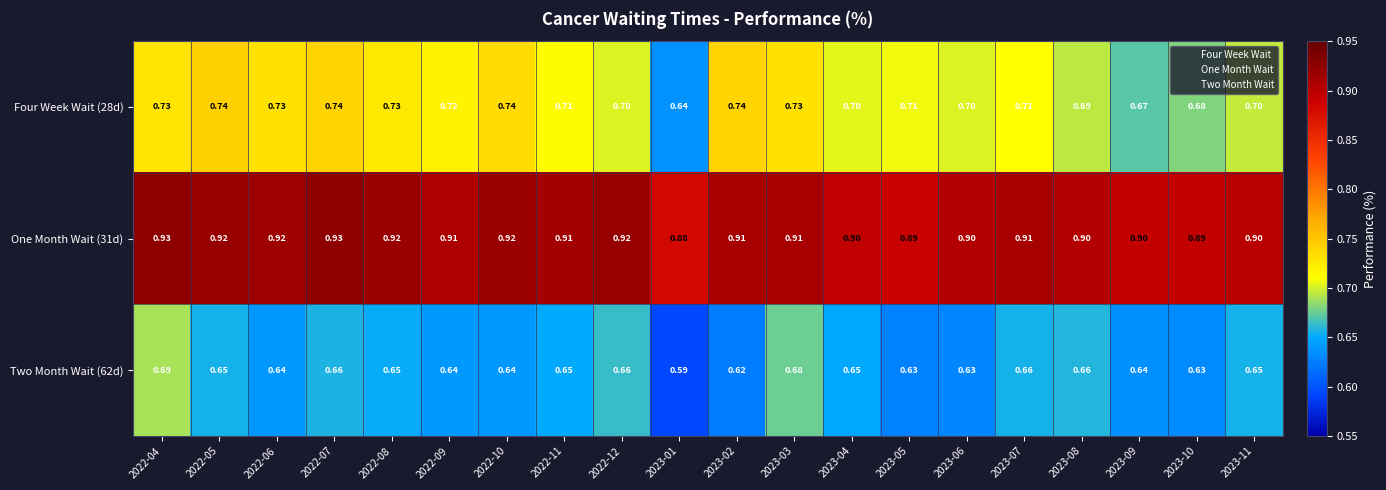

At which category does the chart reach its minimum across all series?

2023-01